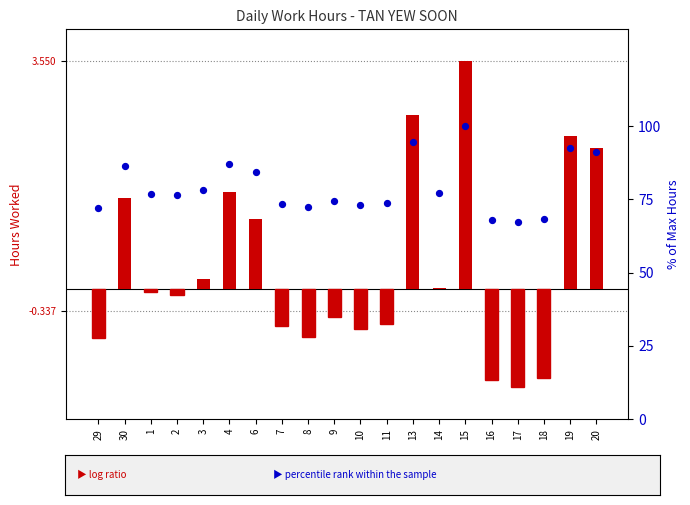

Is the value of percentile rank within sample at 15 greater than the value of deviation from baseline at 4?

Yes